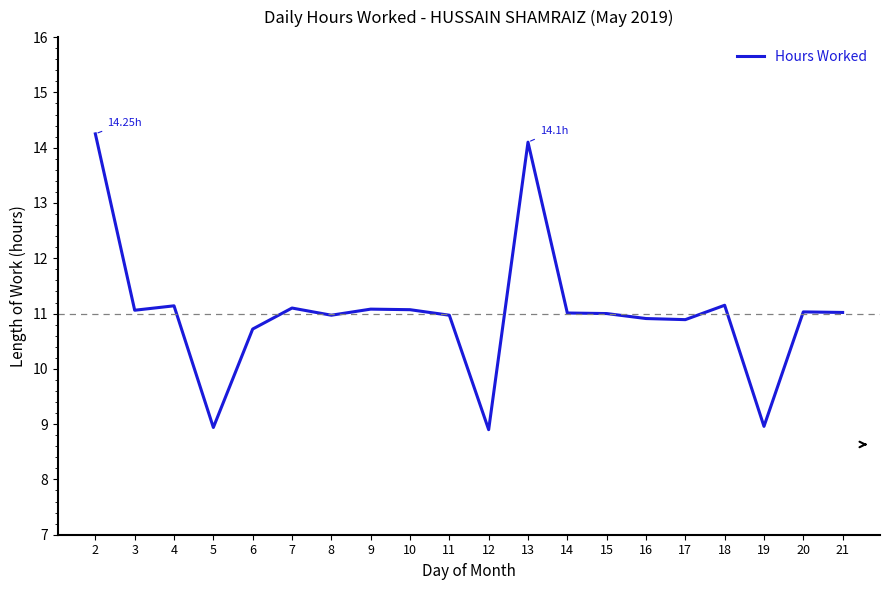

The value at 9 is 11.1. True or false?

True